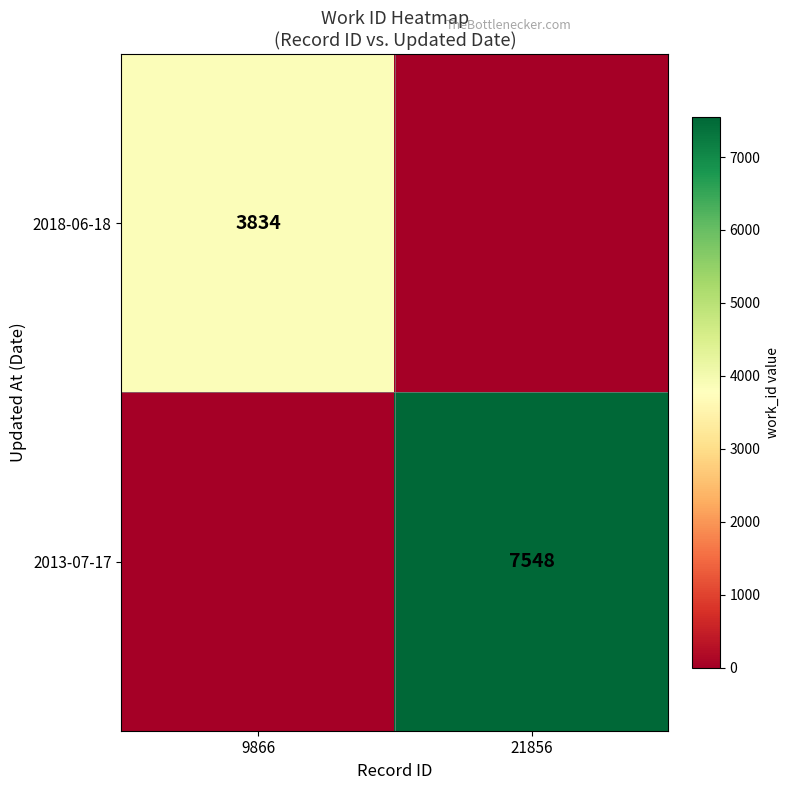

Is it true that 2013-07-17 equals 7548 at 21856?

True